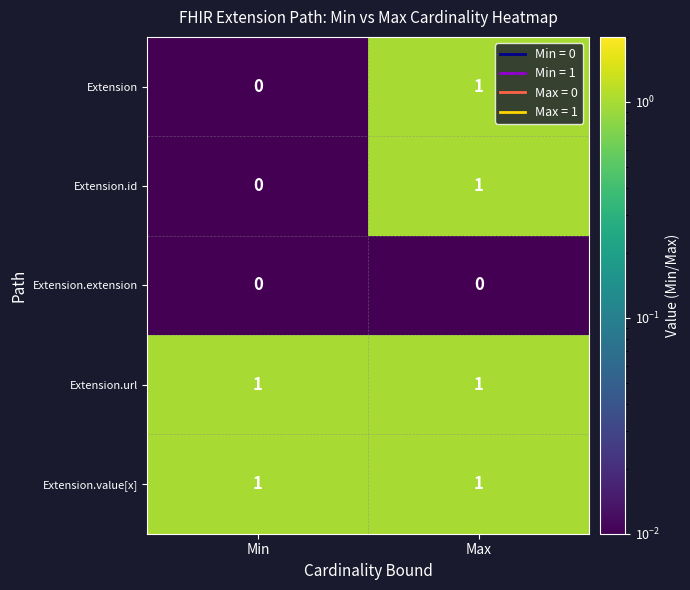

At which label is Extension.id closest to 0?

Min